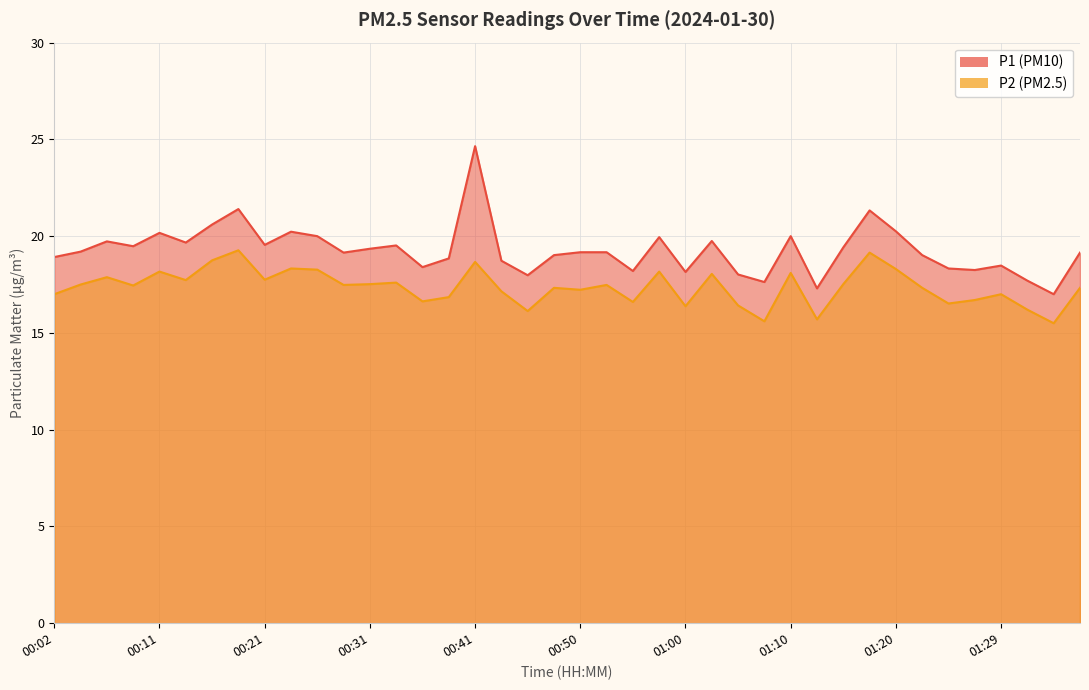

Reading right to left, what are all the values shown in this chart?

P1: 19.1	17.0	17.7	18.5	18.2	18.3	19.0	20.2	21.3	19.4	17.3	20.0	17.6	18.0	19.8	18.1	19.9	18.2	19.2	19.2	19.0	18.0	18.7	24.6	18.9	18.4	19.5	19.4	19.1	20.0	20.2	19.6	21.4	20.6	19.7	20.2	19.5	19.7	19.2	18.9
P2: 17.3	15.5	16.2	17.0	16.7	16.5	17.3	18.3	19.1	17.5	15.7	18.1	15.6	16.4	18.1	16.4	18.2	16.6	17.5	17.2	17.3	16.1	17.1	18.7	16.9	16.6	17.6	17.5	17.5	18.3	18.3	17.8	19.3	18.8	17.7	18.2	17.4	17.9	17.5	17.0